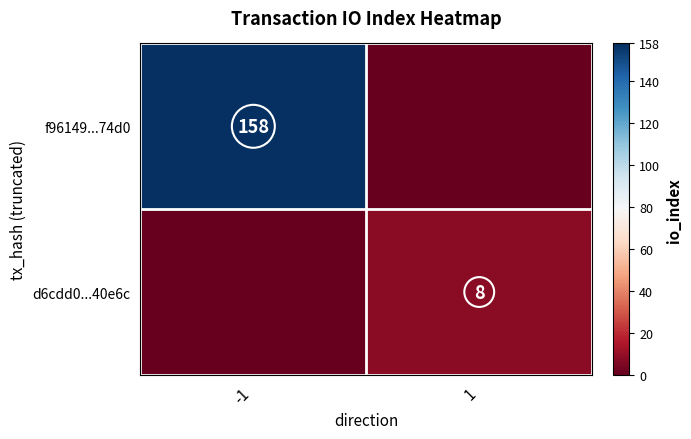

The value of d6cdd0...40e6c at 1 is 4. True or false?

False